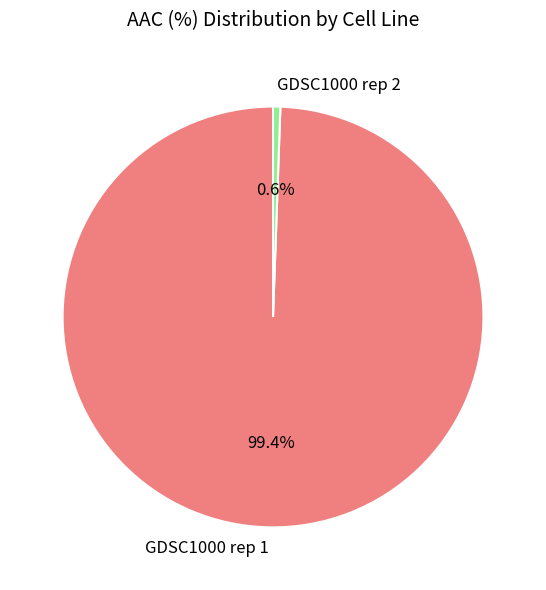

Combined, what portion of the pie is GDSC1000 rep 1 and GDSC1000 rep 2?

100.0%